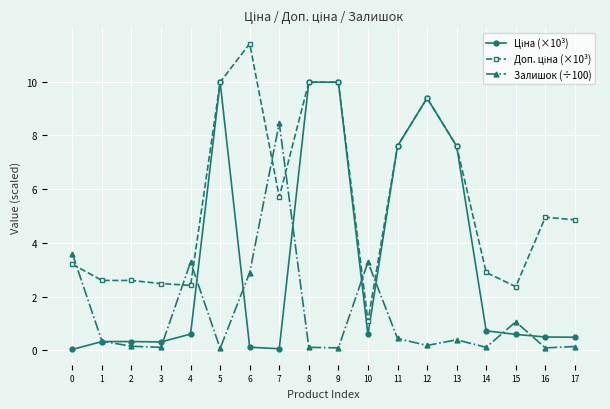

Which category has the highest value across all series?

6